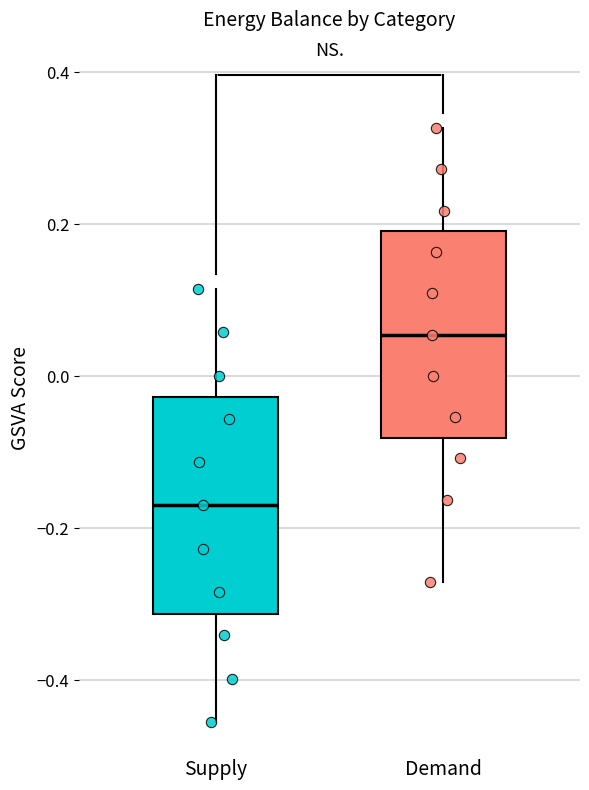

Which box's median line is the lowest?

Supply